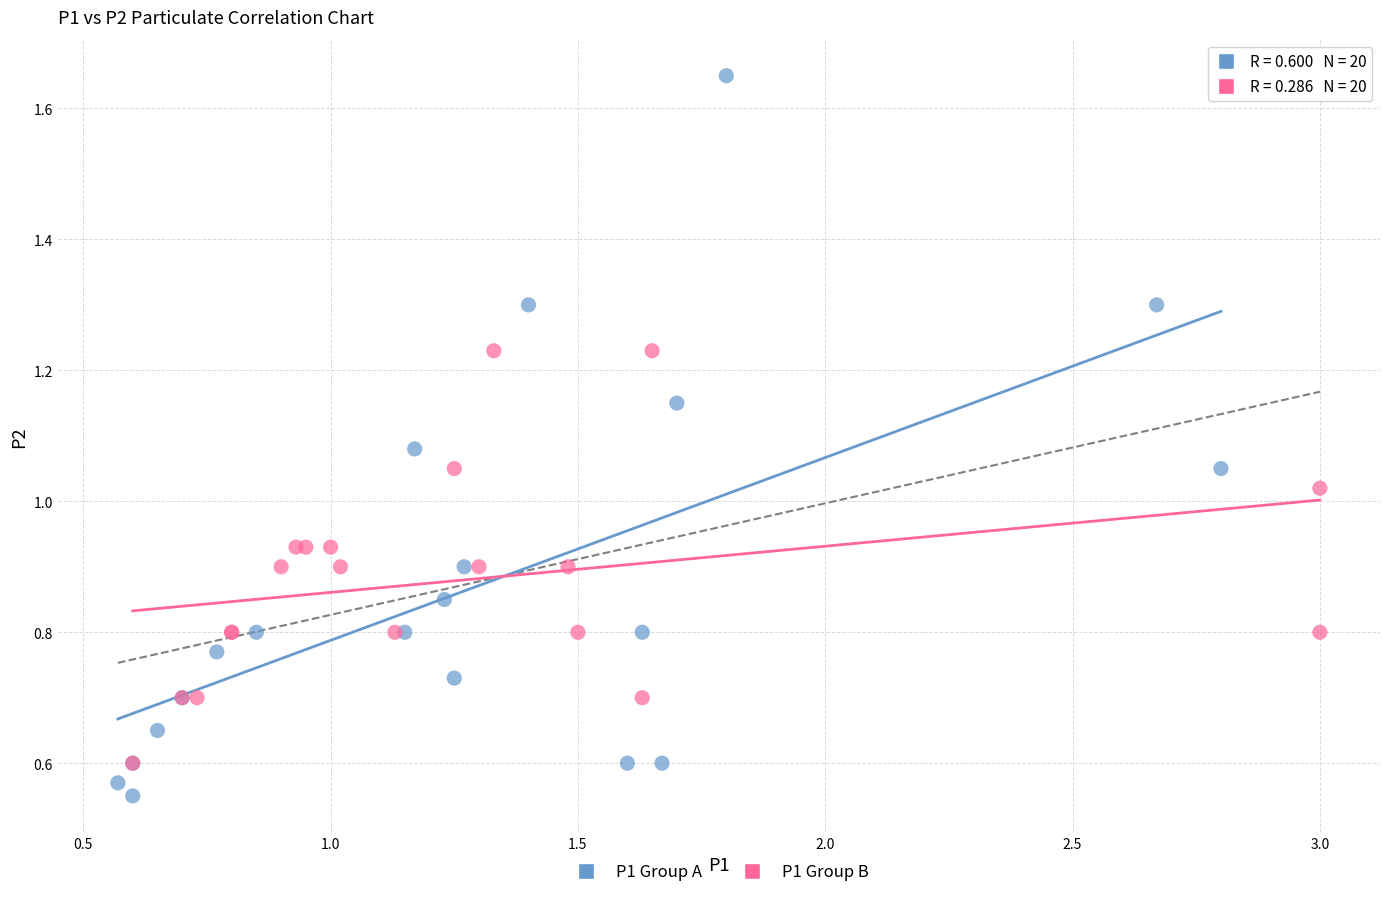

Which series reaches the minimum Y coordinate?

P1 Group A